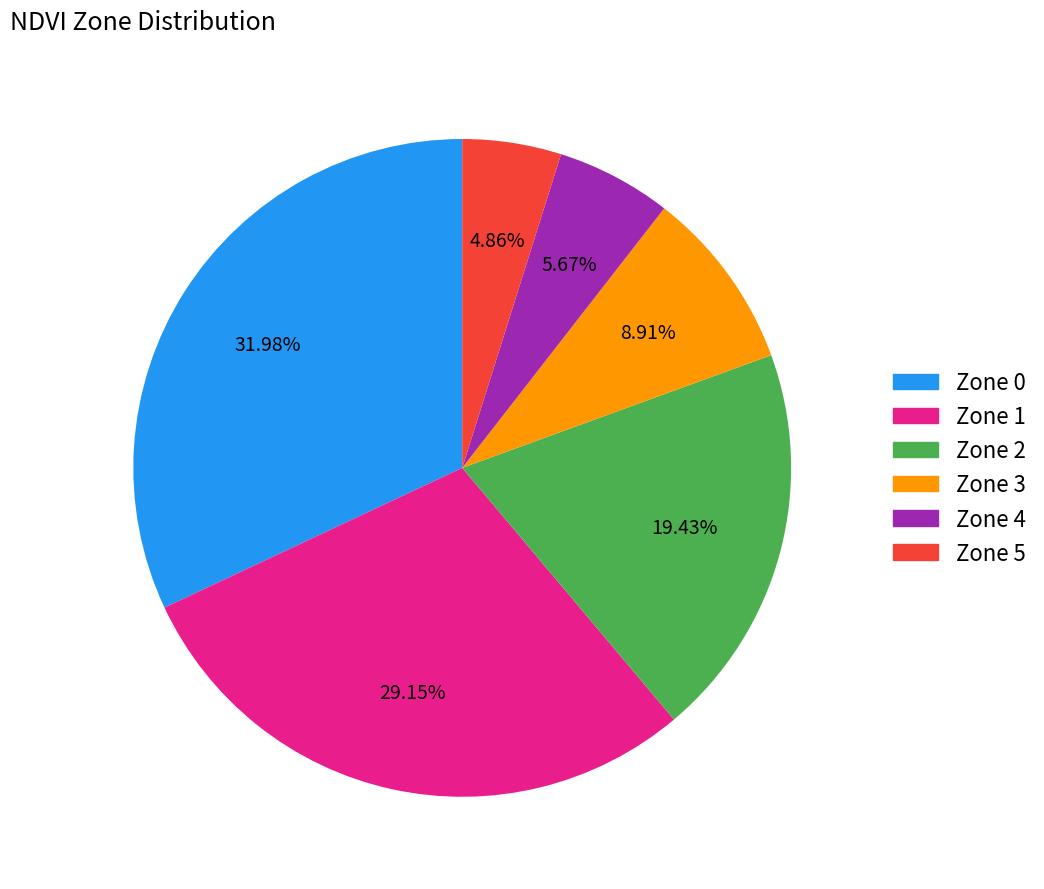

Count the number of slices in the pie.

6